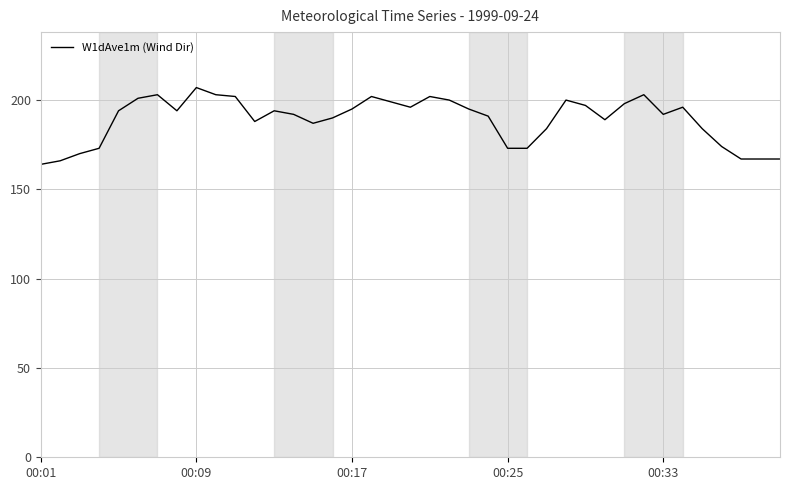

Reading right to left, what are all the values shown in this chart?

167	167	167	174	184	196	192	203	198	189	197	200	184	173	173	191	195	200	202	196	199	202	195	190	187	192	194	188	202	203	207	194	203	201	194	173	170	166	164